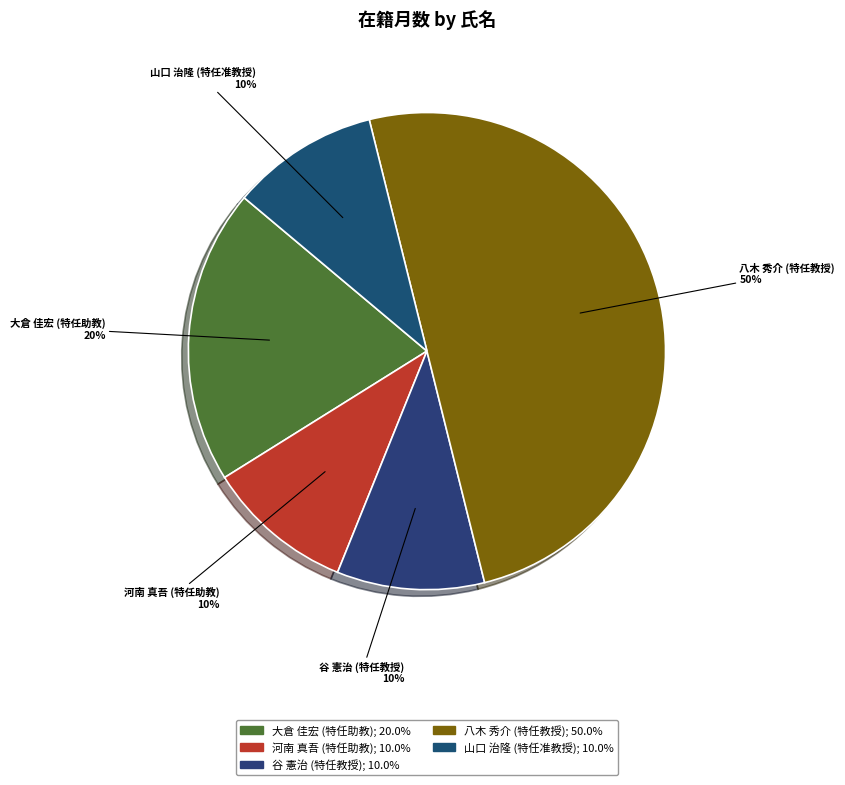

To the nearest percent, what is the combined percentage of 八木 秀介 (特任教授) and 河南 真吾 (特任助教)?

60%